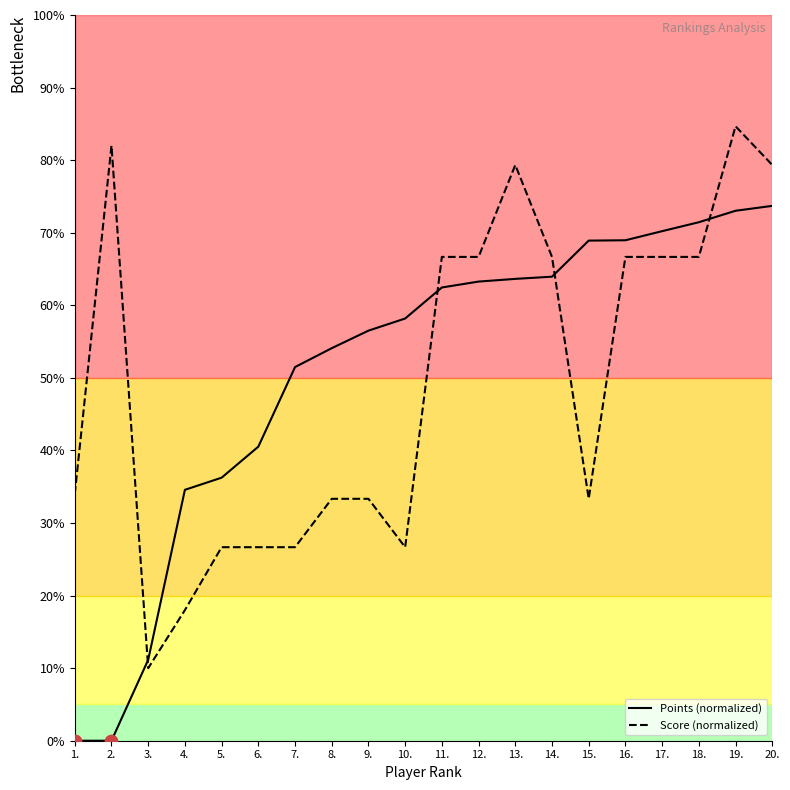

What are all the series names shown in the legend?

Points (normalized), Score (normalized)